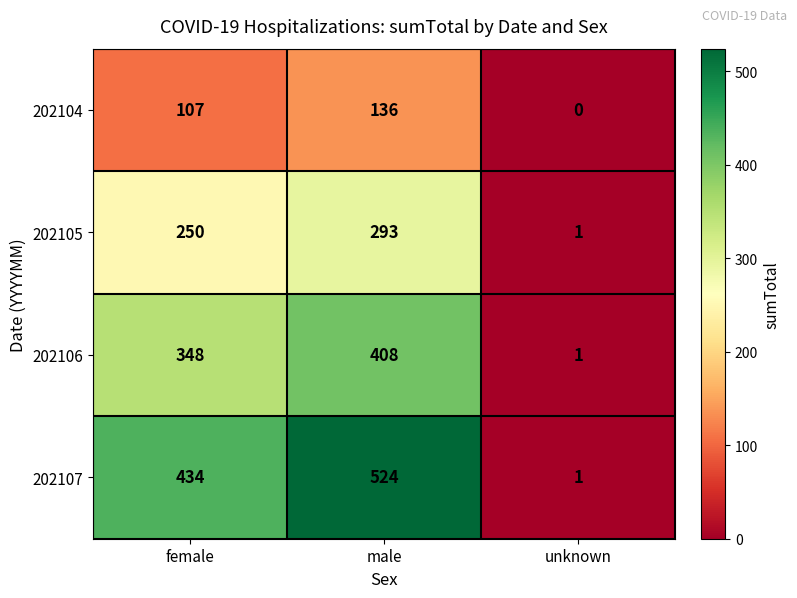

At which category does the chart reach its peak across all series?

male